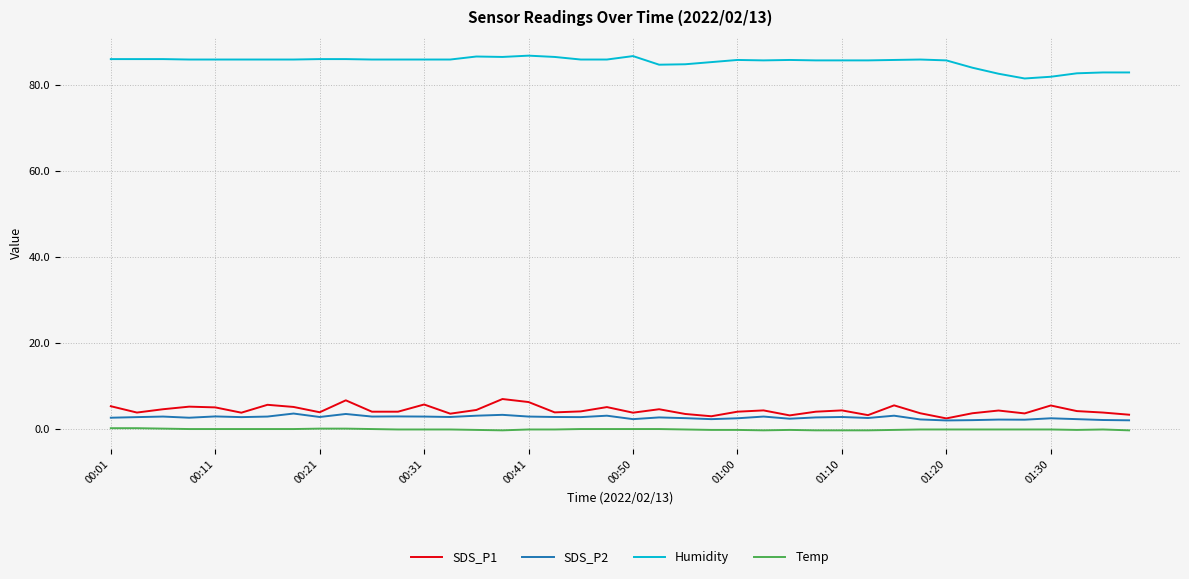

Does the chart display data point markers on the line(s)?

No